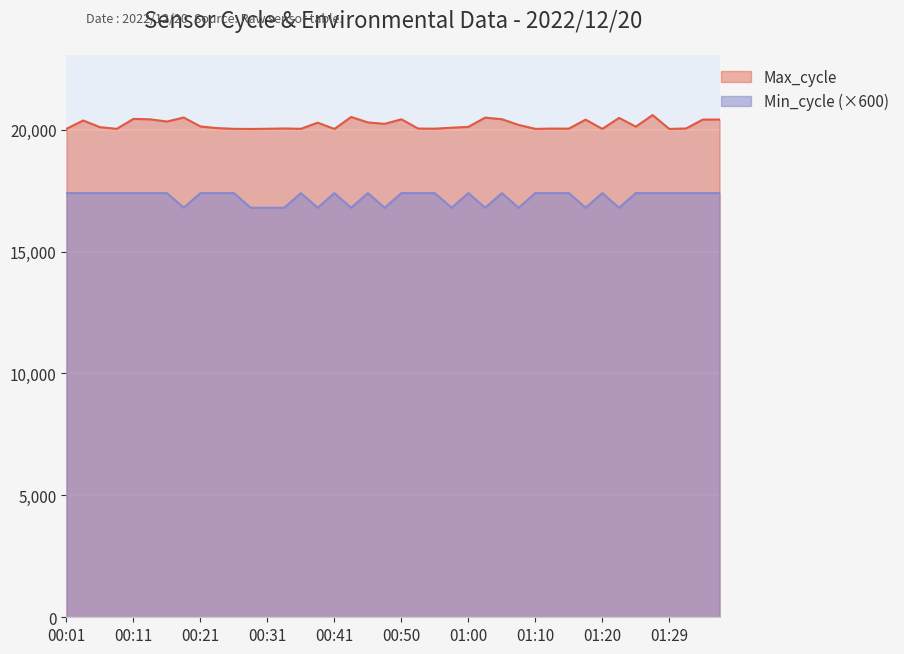

What is the label of the 21st point from the right?

00:48